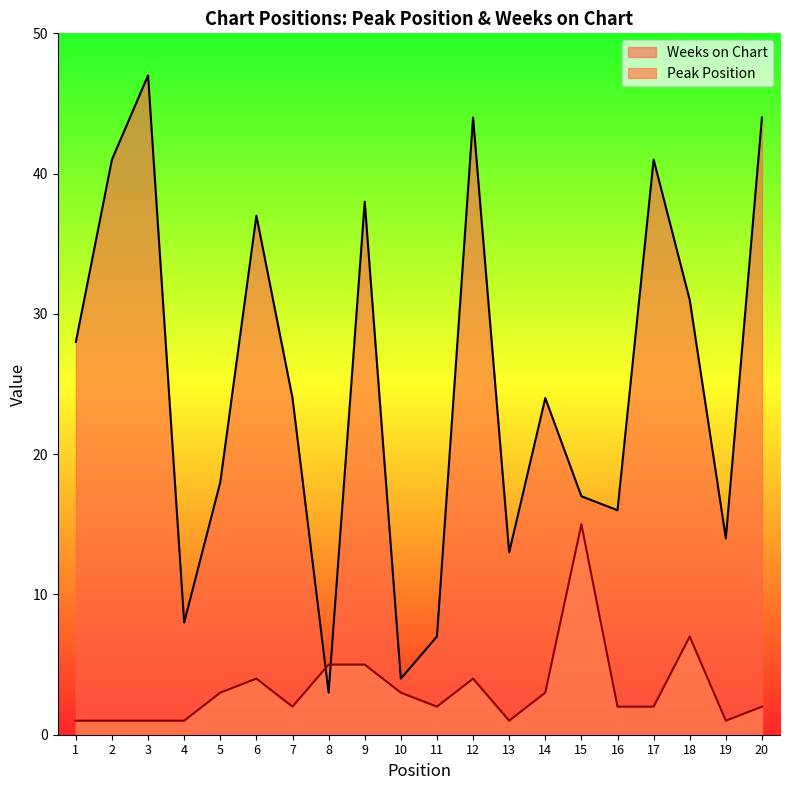

How many data points in Peak Position are less than 2?

6